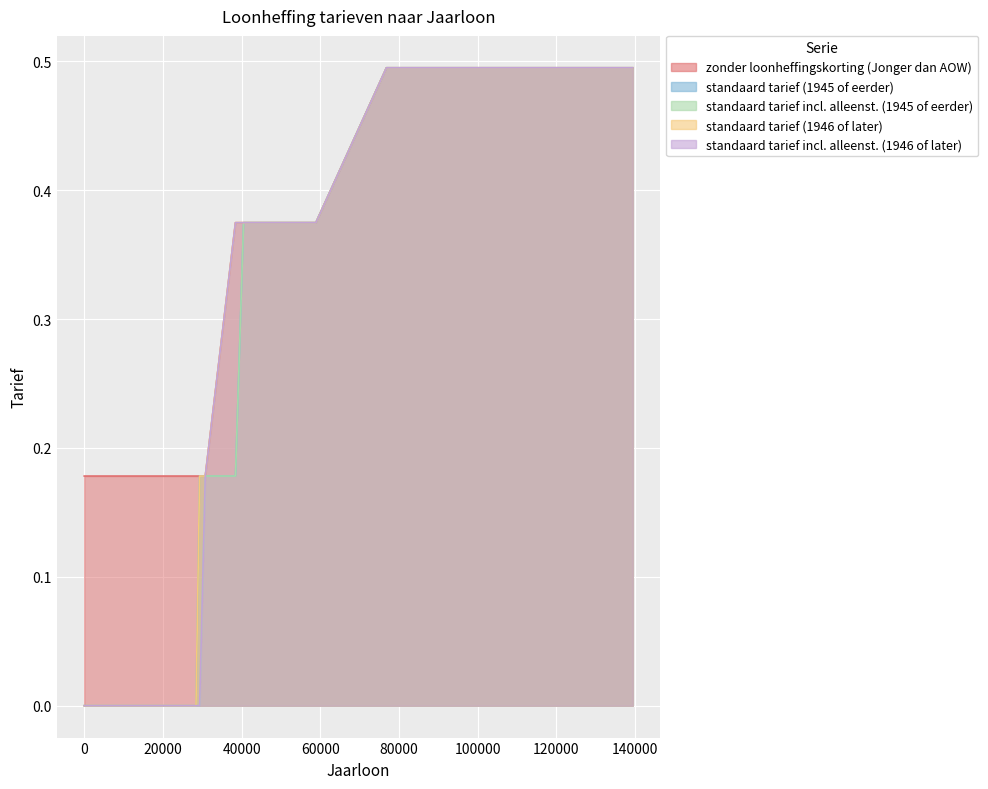

At how many categories does at least one series exceed 0?

14